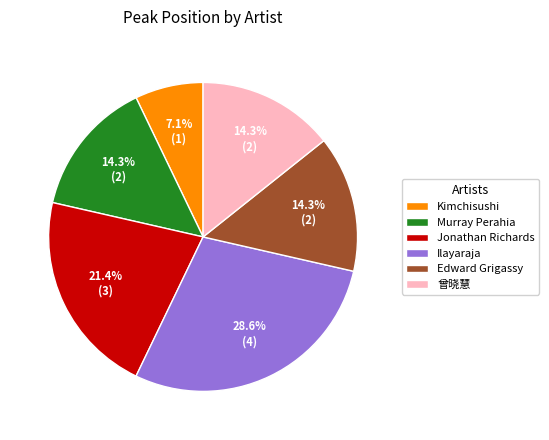

How many segments does this pie chart have?

6